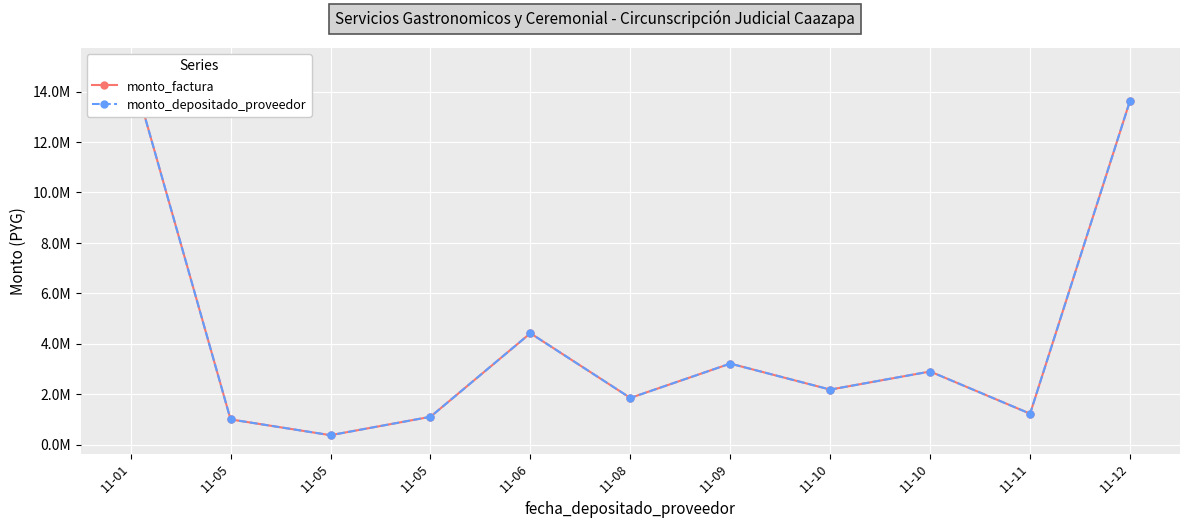

How many lines are shown in the chart?

2